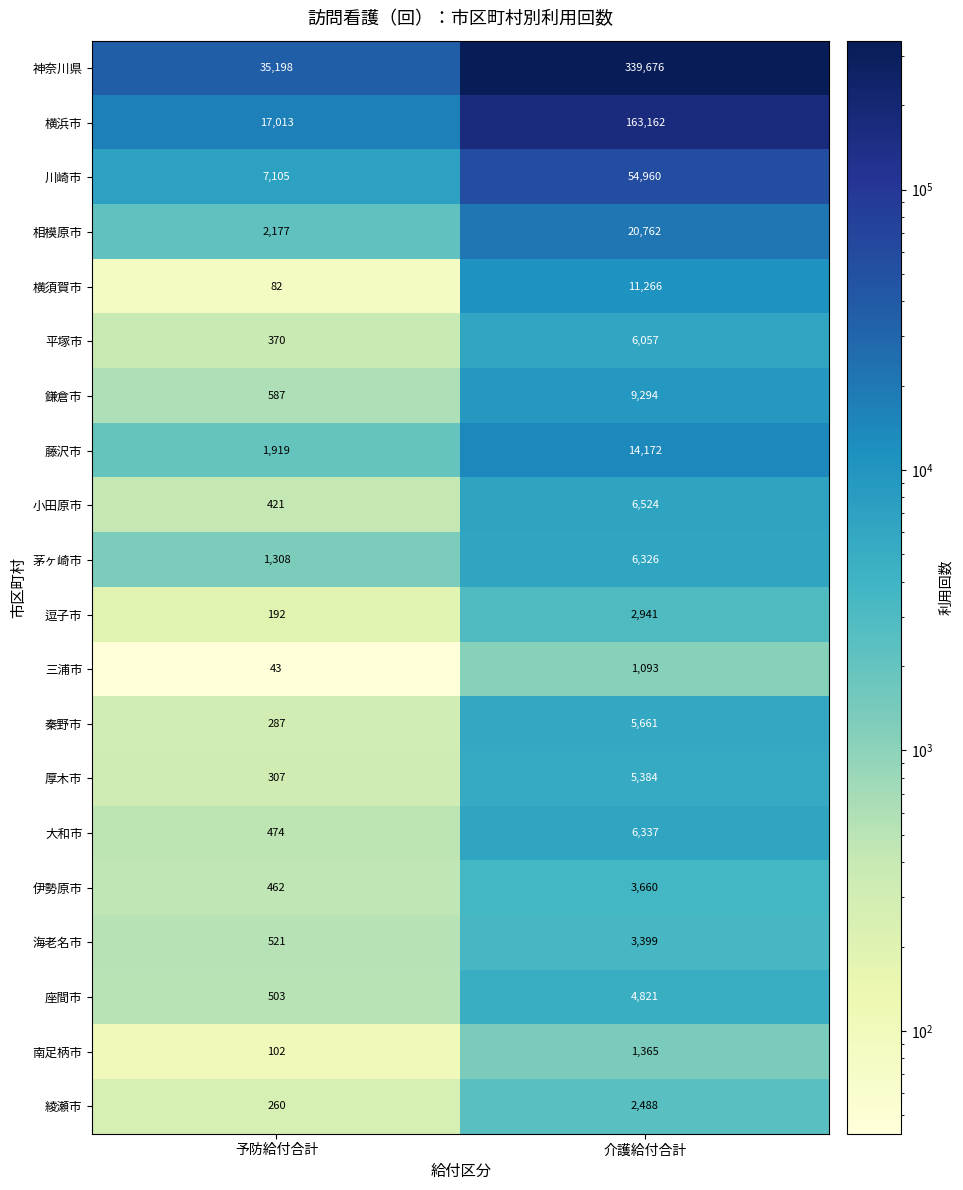

The value of 大和市 at 介護給付合計 is 6337. True or false?

True